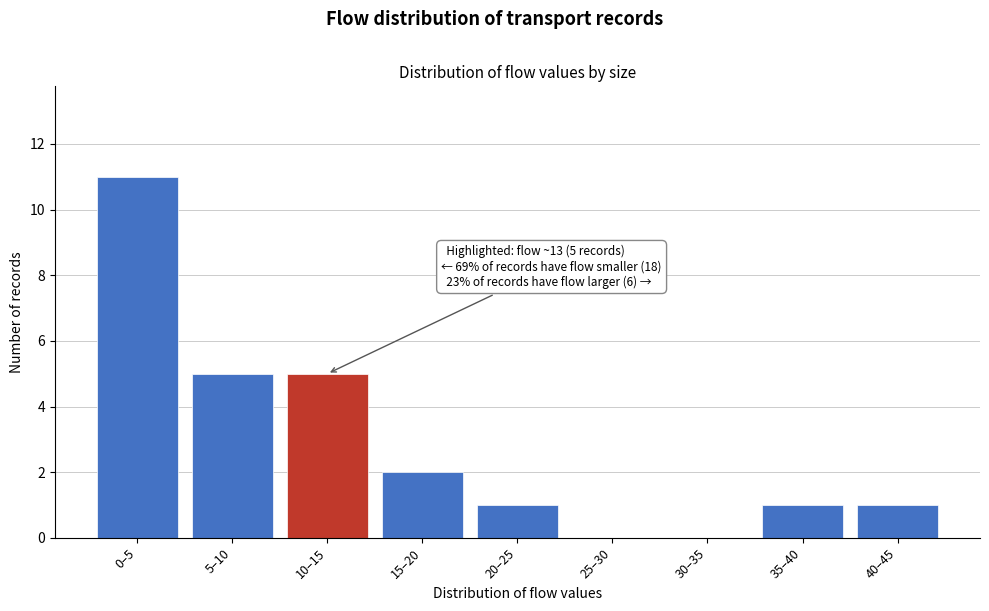

Reading right to left, list all the values displayed in this chart.

40–45=1	35–40=1	30–35=0	25–30=0	20–25=1	15–20=2	10–15=5	5–10=5	0–5=11